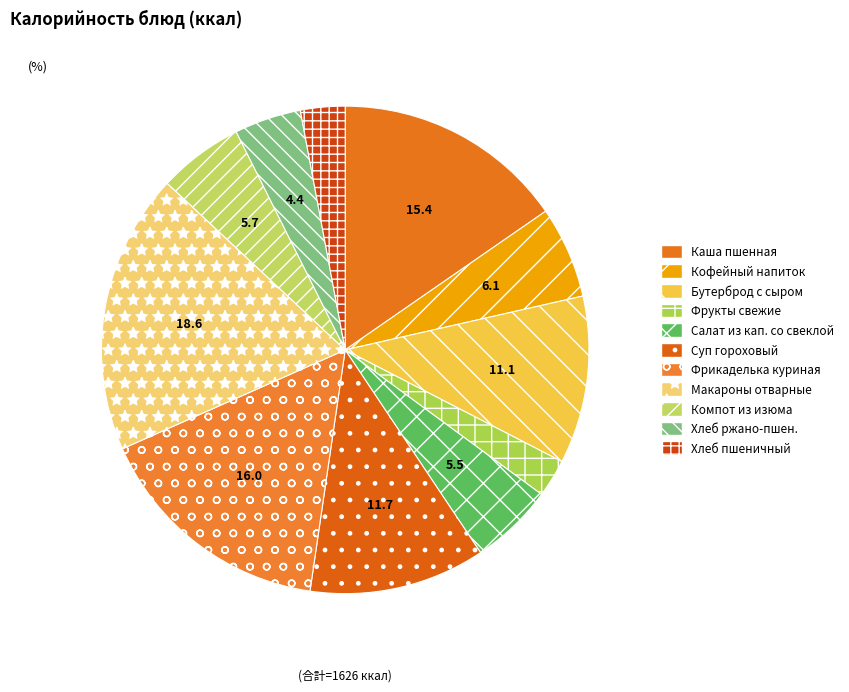

Which slice is the largest?

Макароны отварные